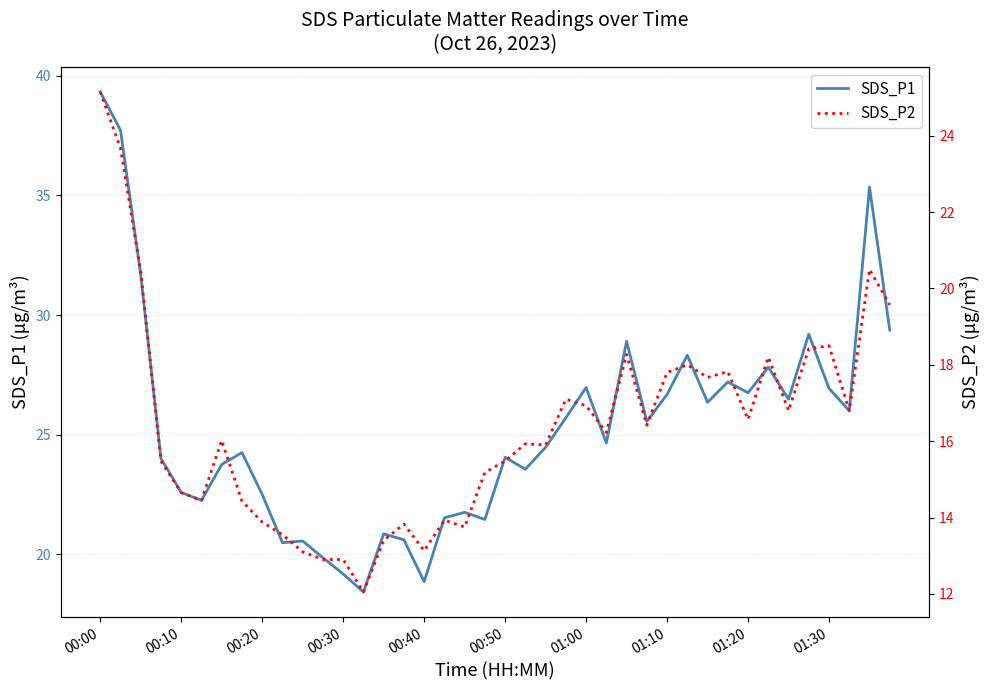

What is the maximum value for SDS_P1?

39.3